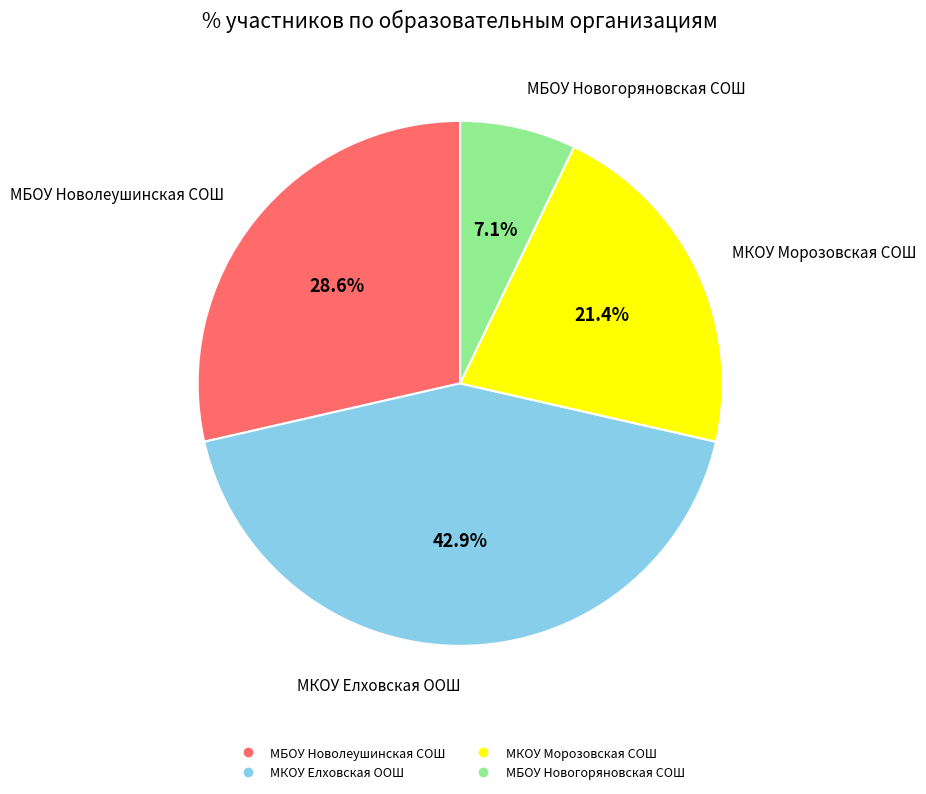

Does any single category account for the majority?

No